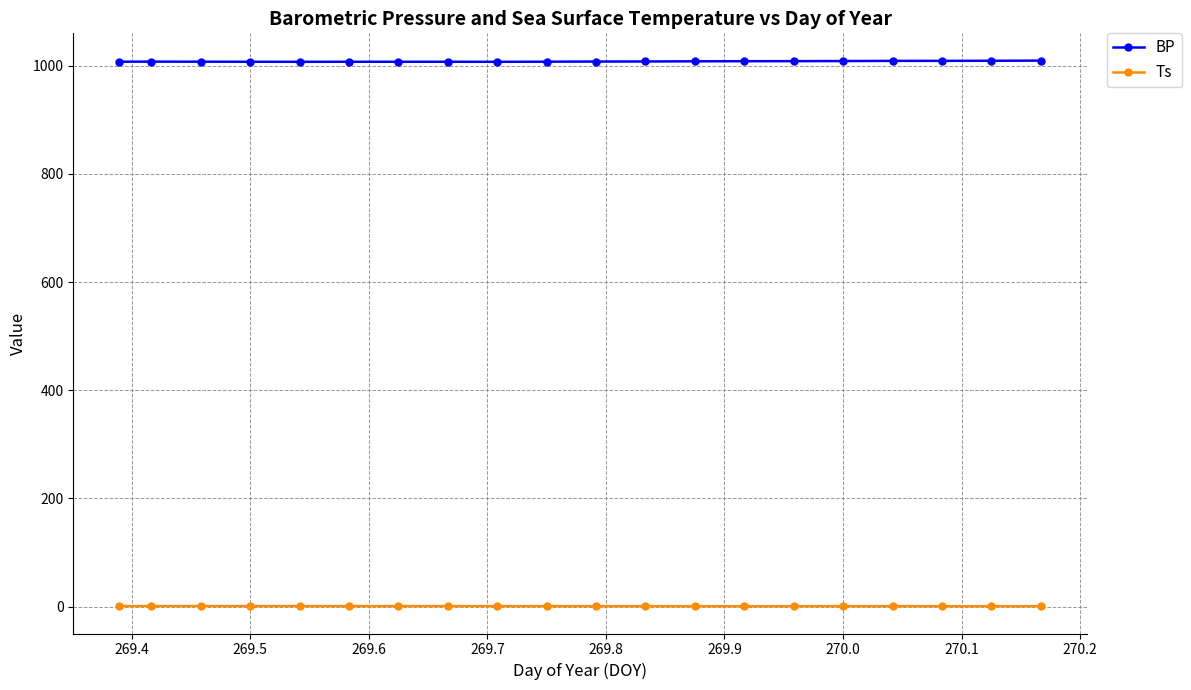

True or false: Ts and BP cross at least once.

False